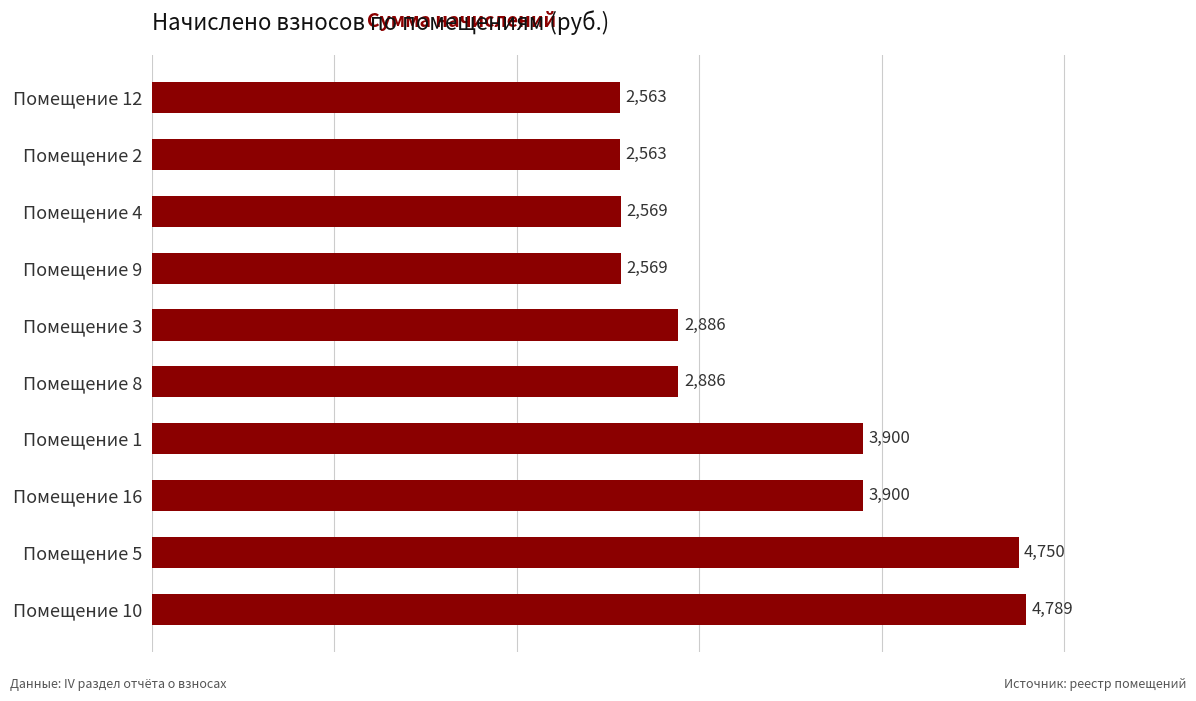

What is the maximum value shown in the chart?

4789.4